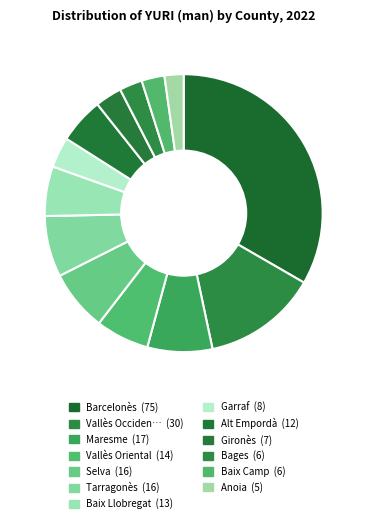

Count the number of slices in the pie.

13